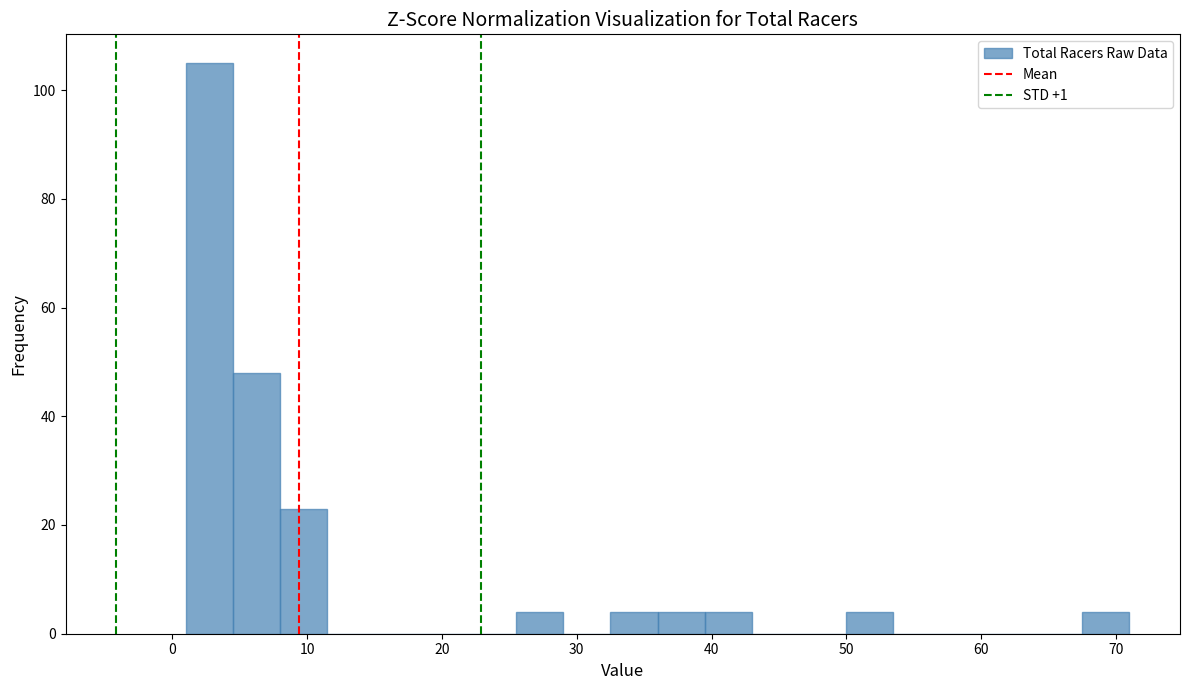

Read against the x-axis, roughly where is the centre of the tallest bar?

3